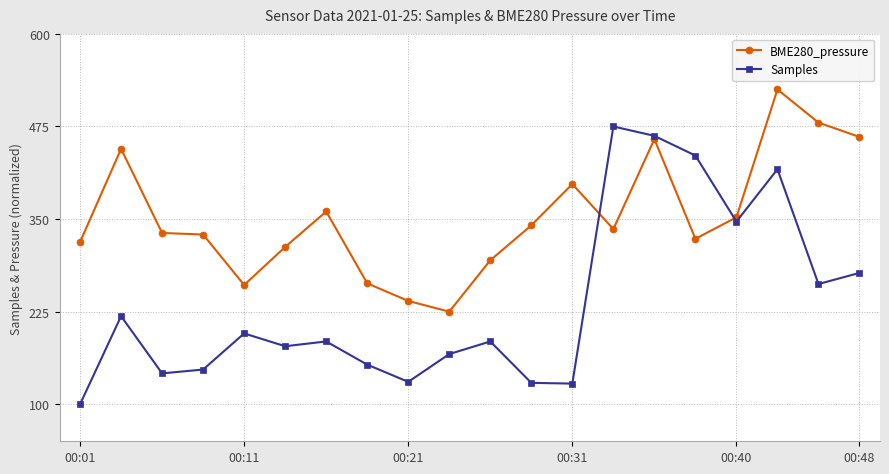

What is the minimum value shown in the chart?

100.0